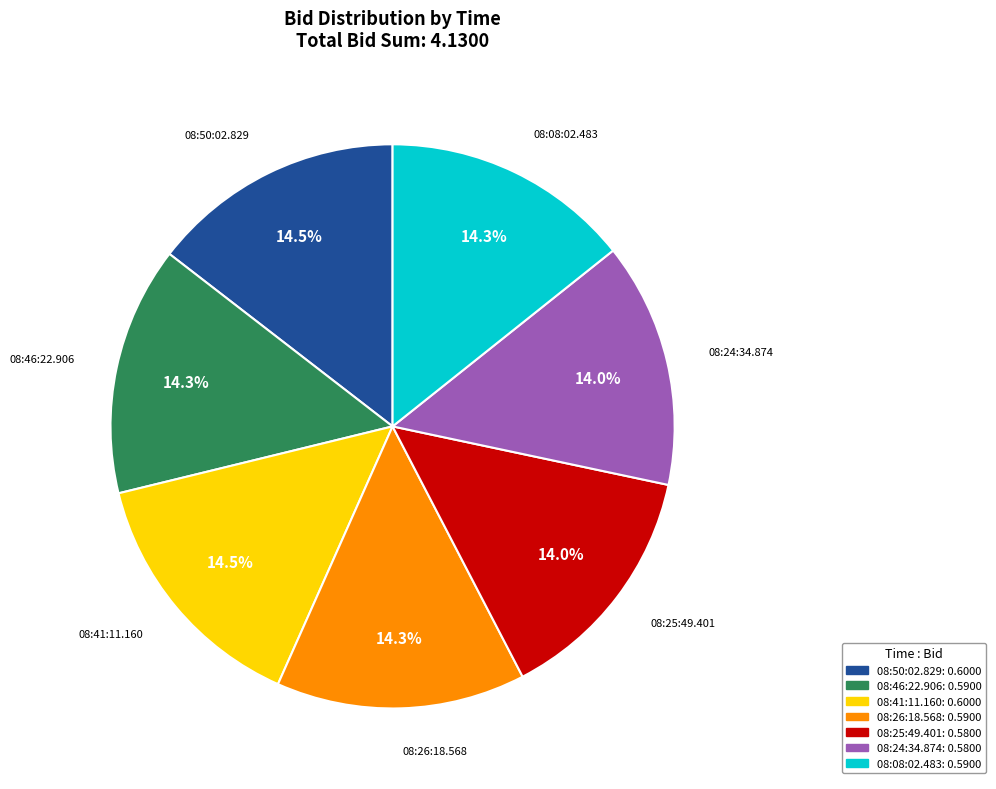

To the nearest percent, what percentage of the pie is 08:25:49.401?

14%